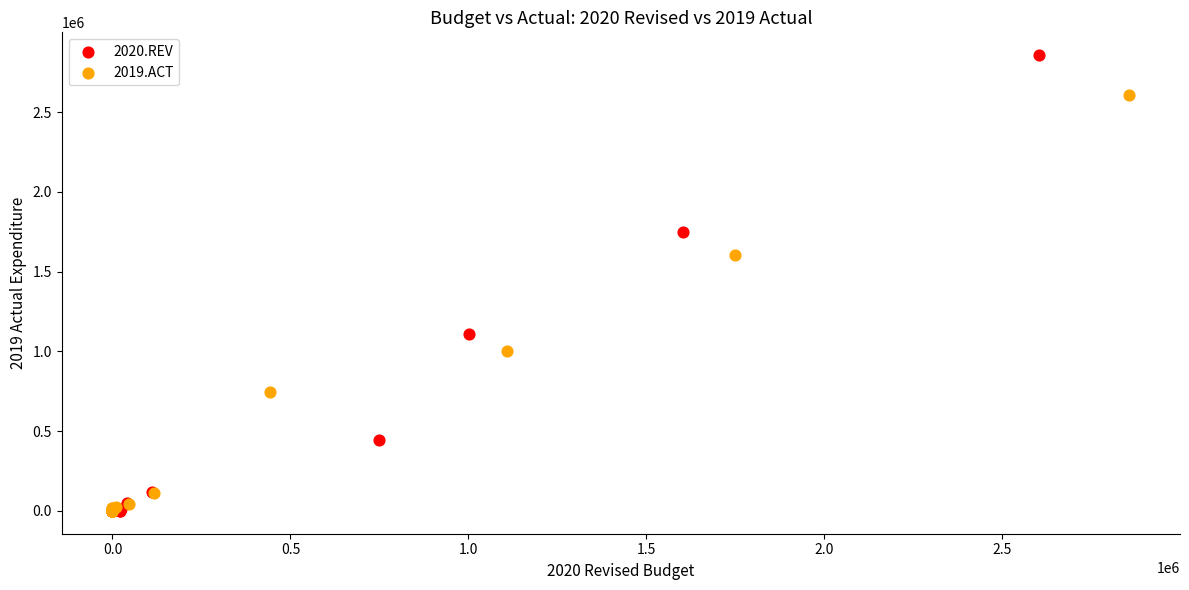

Which series reaches the maximum Y coordinate?

2020.REV